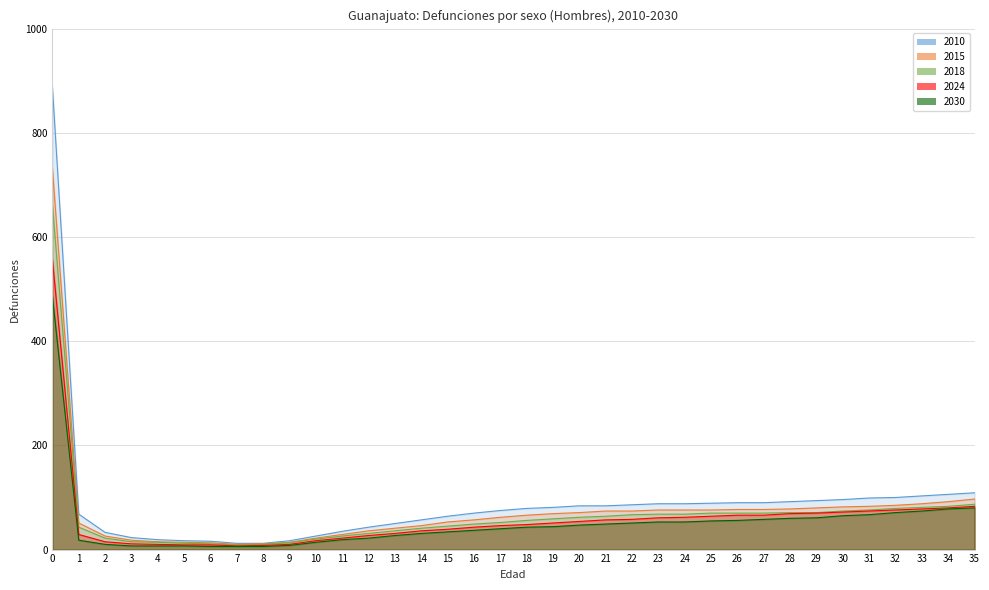

Is it true that 2030 equals 65 at 30?

True